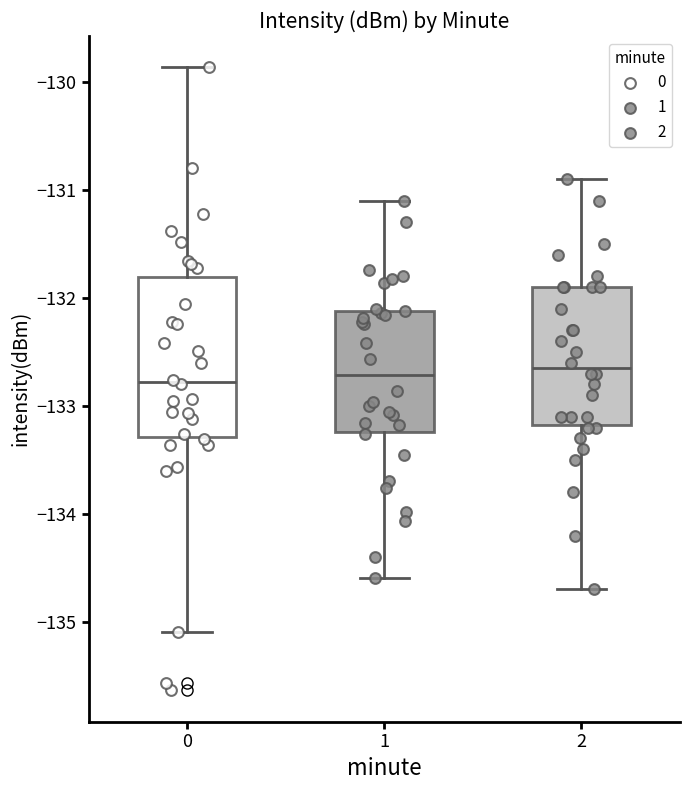

Where does the lower whisker of the box at x = 0 end on the y-axis? The values are not printed on the chart, so give them approximately, as read against the axis.

-135.1